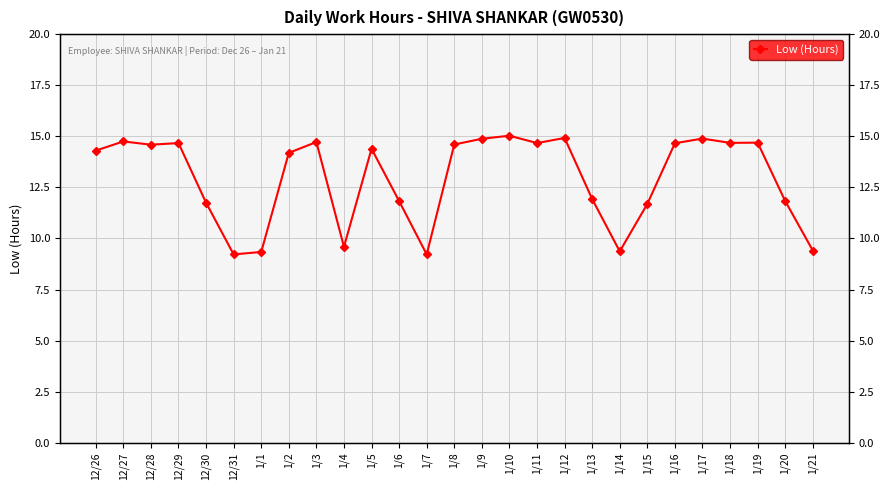

What is the label of the 9th point from the right?

1/13